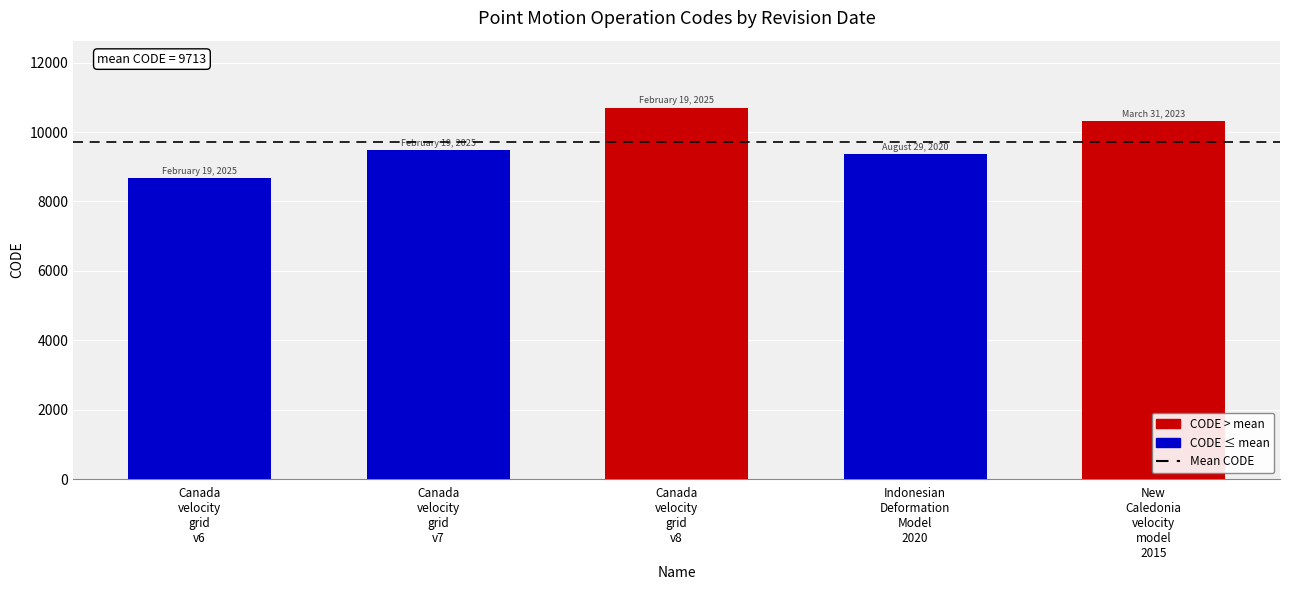

What is the sum of all values?

48564